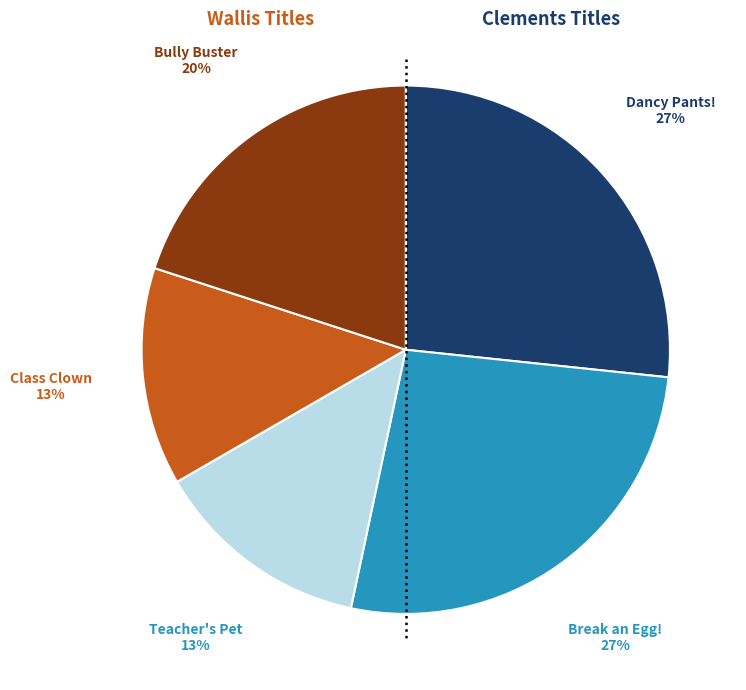

How many segments does this pie chart have?

5